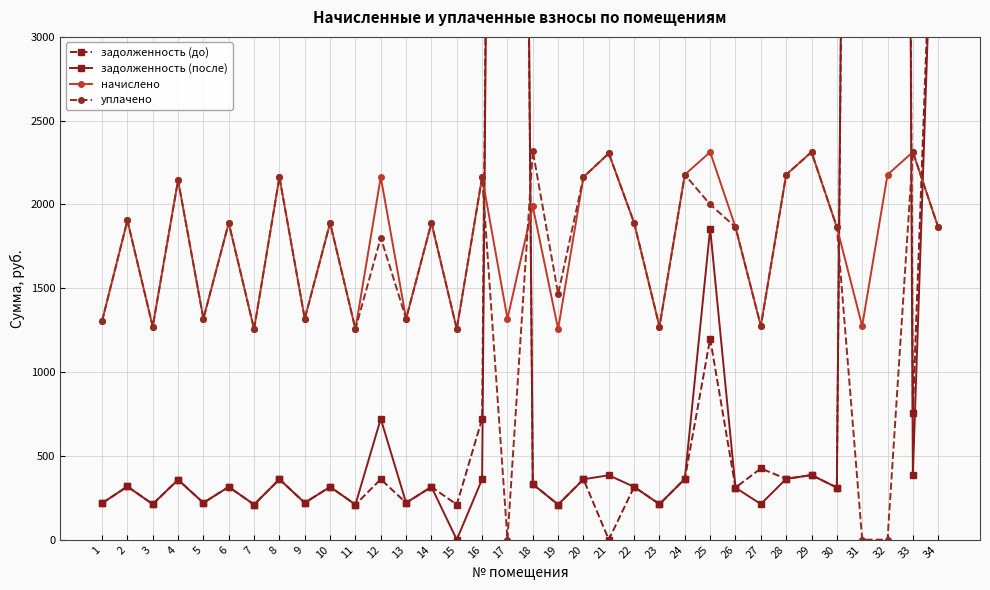

What is the value of the начислено point at the 1st from the left?

1303.9